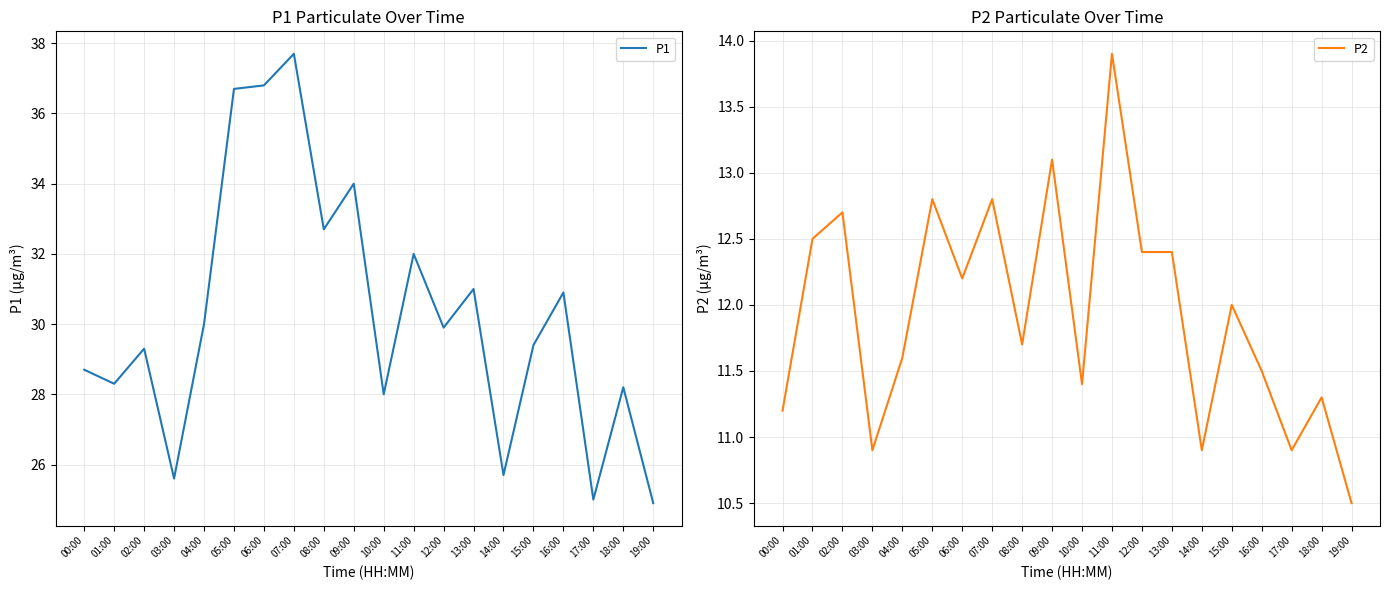

How many categories are shown in the chart?

20